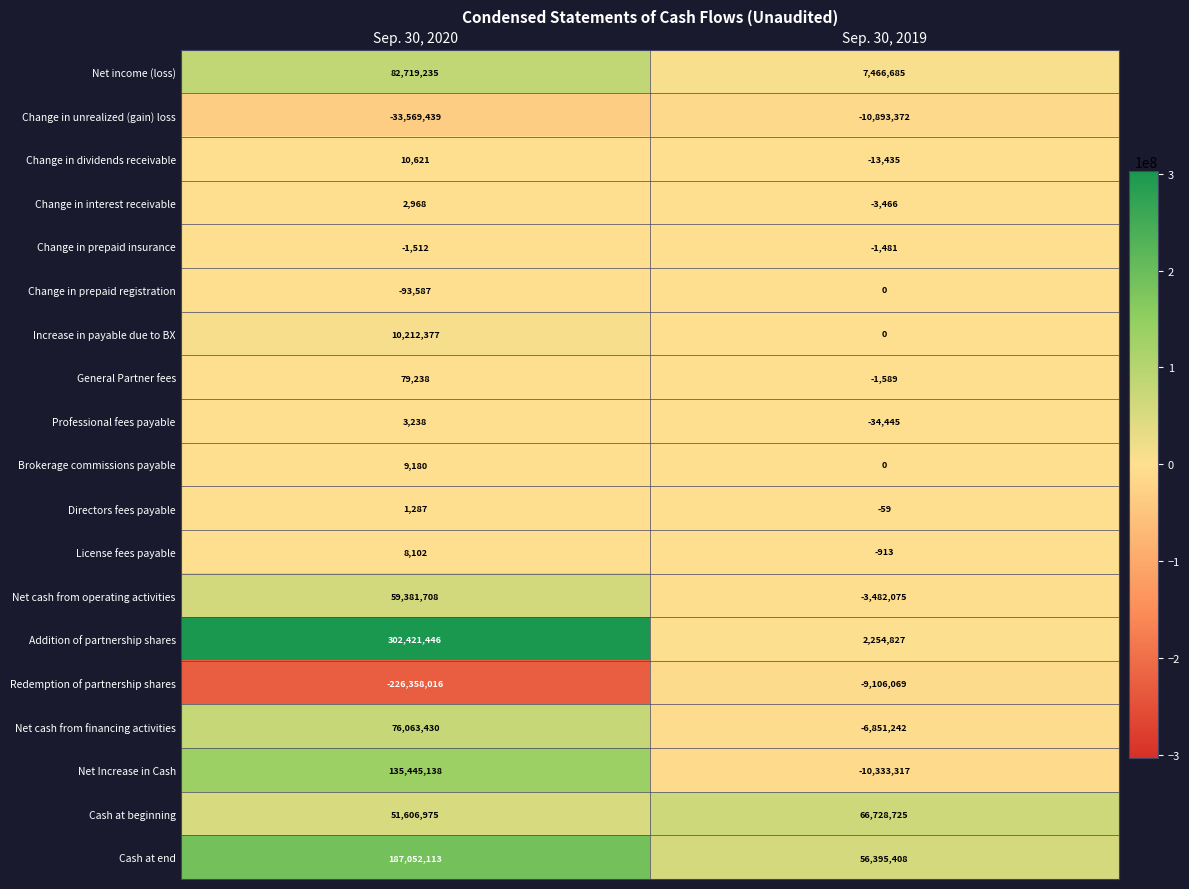

Where is Change in prepaid registration nearest to the value -46793?

Sep. 30, 2019